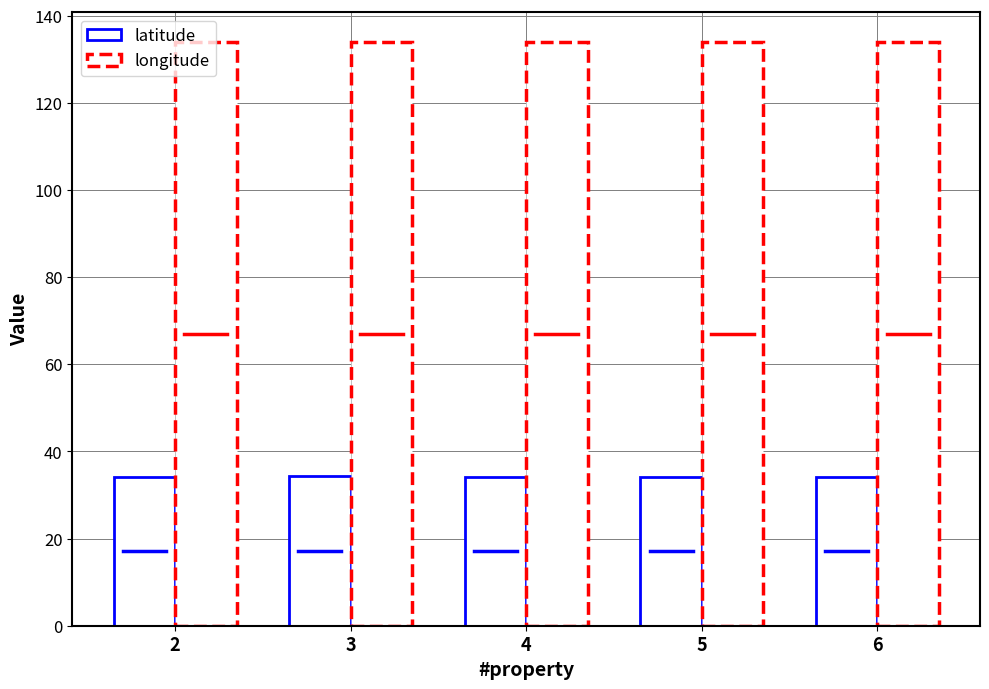

Between 5 and 3, which is larger?

3